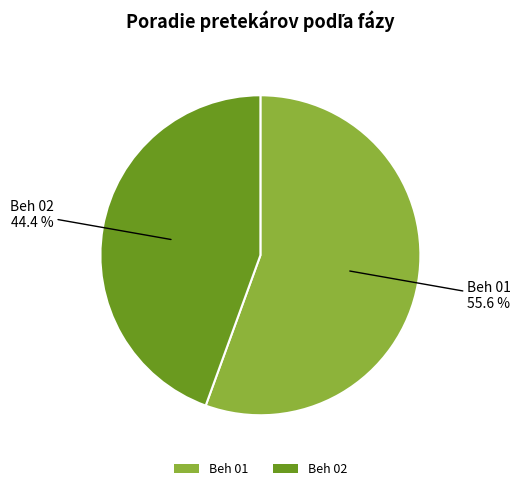

To the nearest percent, what is the difference between the largest and smallest slice percentages?

11%